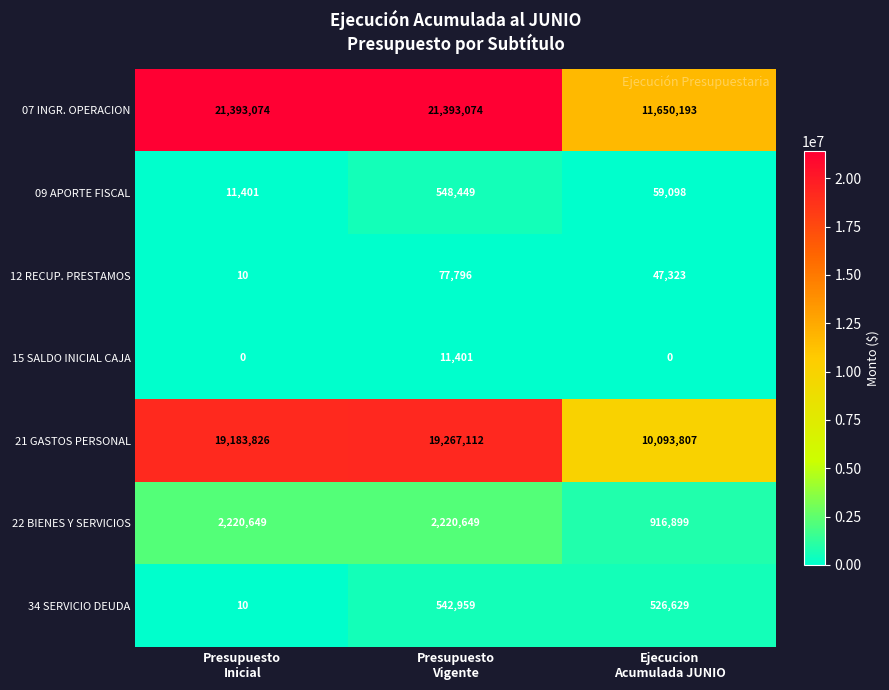

Rank the series at Ejecucion
Acumulada JUNIO from lowest to highest value.

15 SALDO INICIAL CAJA, 12 RECUP. PRESTAMOS, 09 APORTE FISCAL, 34 SERVICIO DEUDA, 22 BIENES Y SERVICIOS, 21 GASTOS PERSONAL, 07 INGR. OPERACION